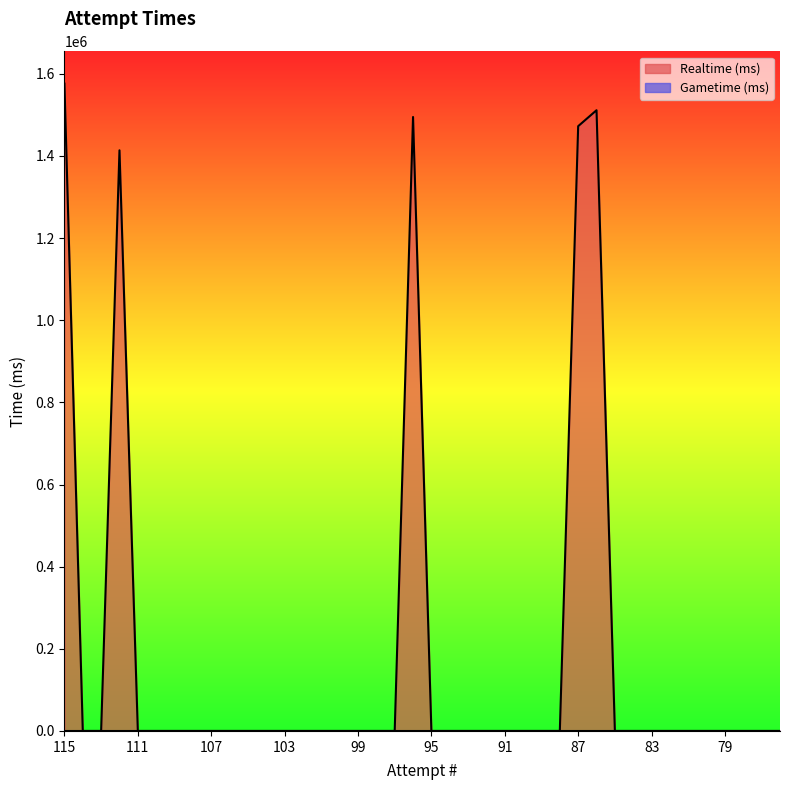

List the labels in order of value, smallest first.

114, 113, 111, 110, 109, 108, 107, 106, 105, 104, 103, 102, 101, 100, 99, 98, 97, 95, 94, 93, 92, 91, 90, 89, 88, 85, 84, 83, 82, 81, 80, 79, 78, 77, 76, 112, 87, 96, 86, 115